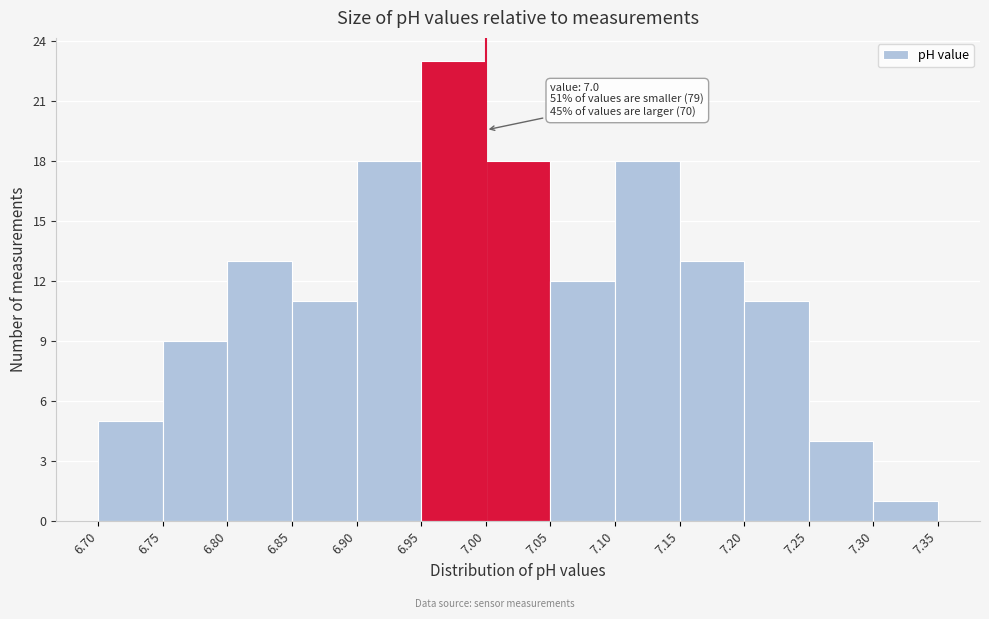

Which range on the x-axis has the tallest bar?

6.95 to 7.00